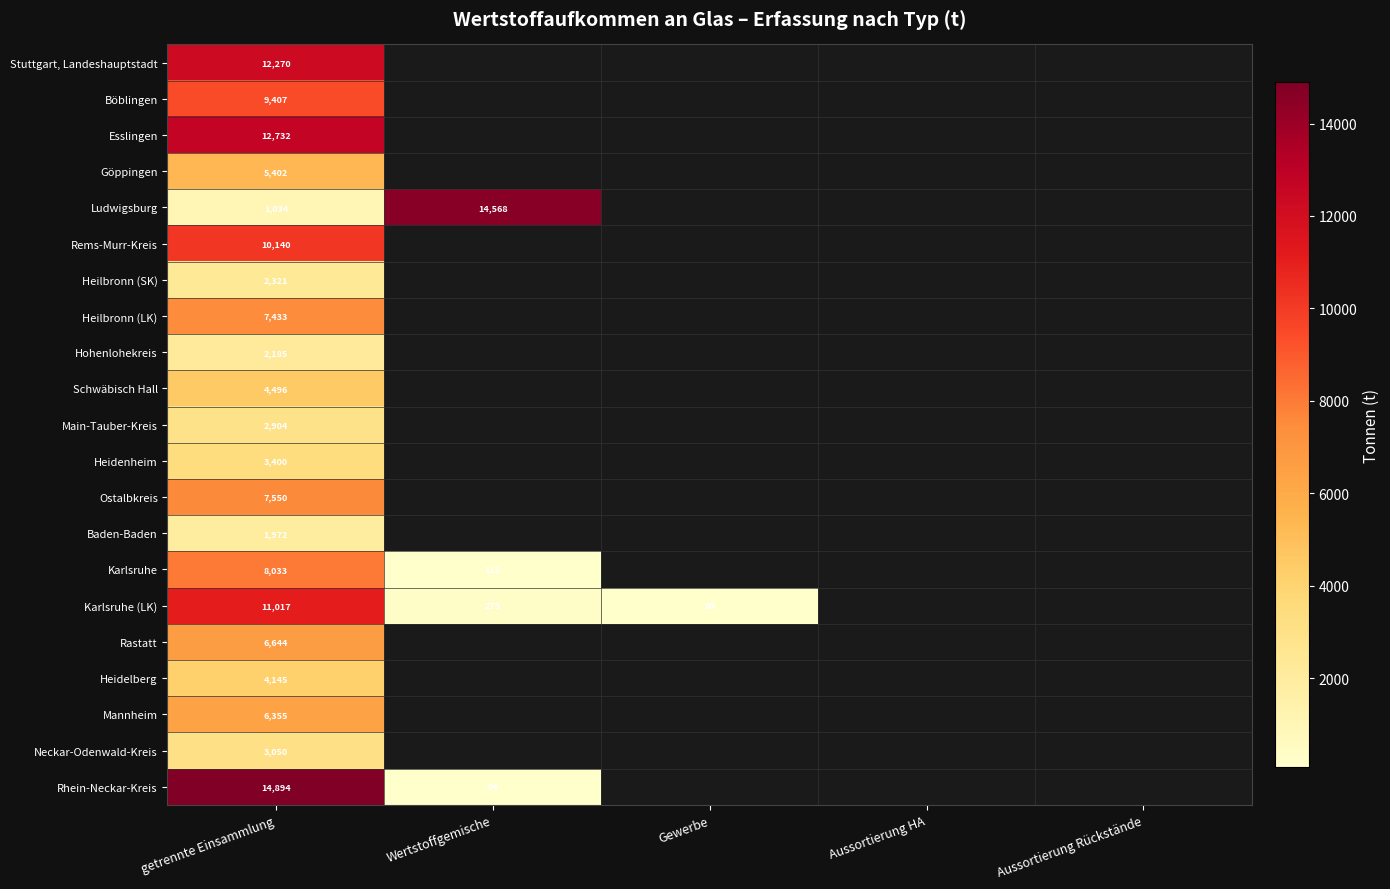

The Rems-Murr-Kreis series shows 10140 at getrennte Einsammlung. True or false?

True